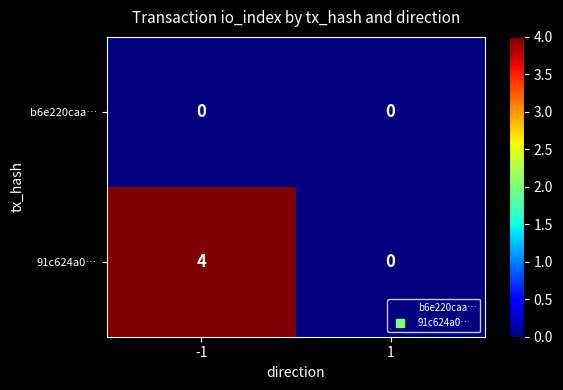

Which series has the largest range (max minus min)?

91c624a0…